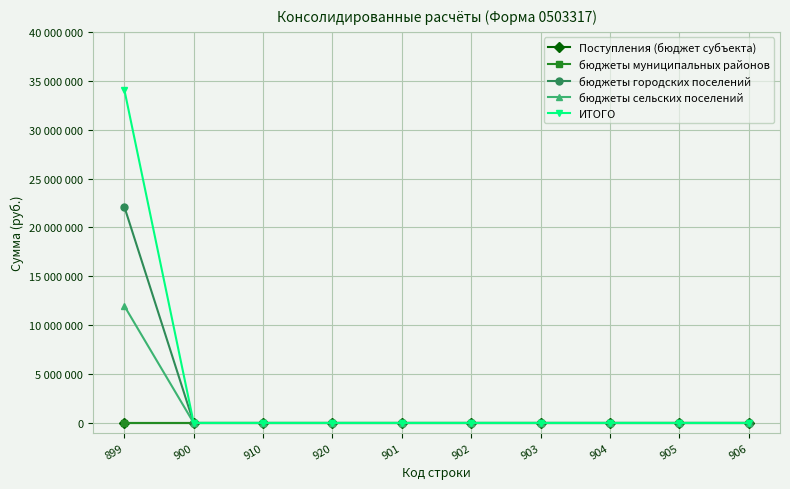

Is this an area chart (filled region under the line)?

No